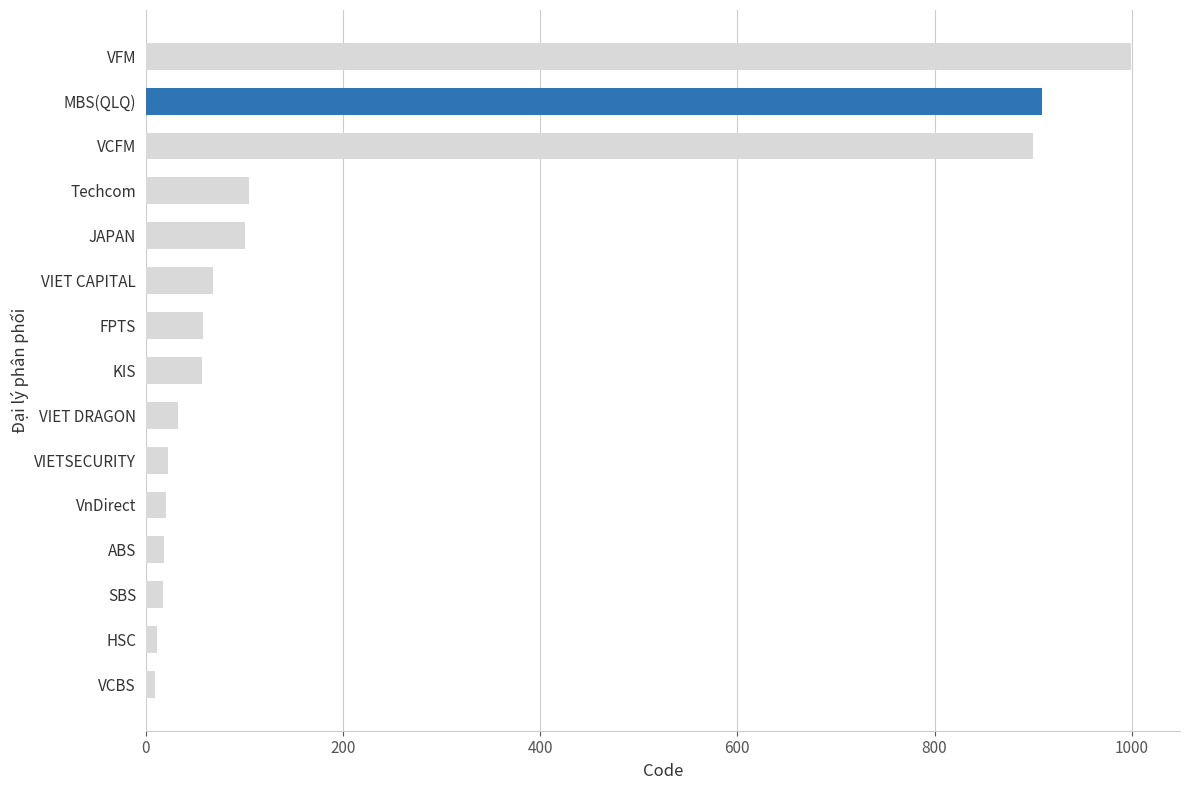

Are the bars grouped side by side (vs. stacked)?

No